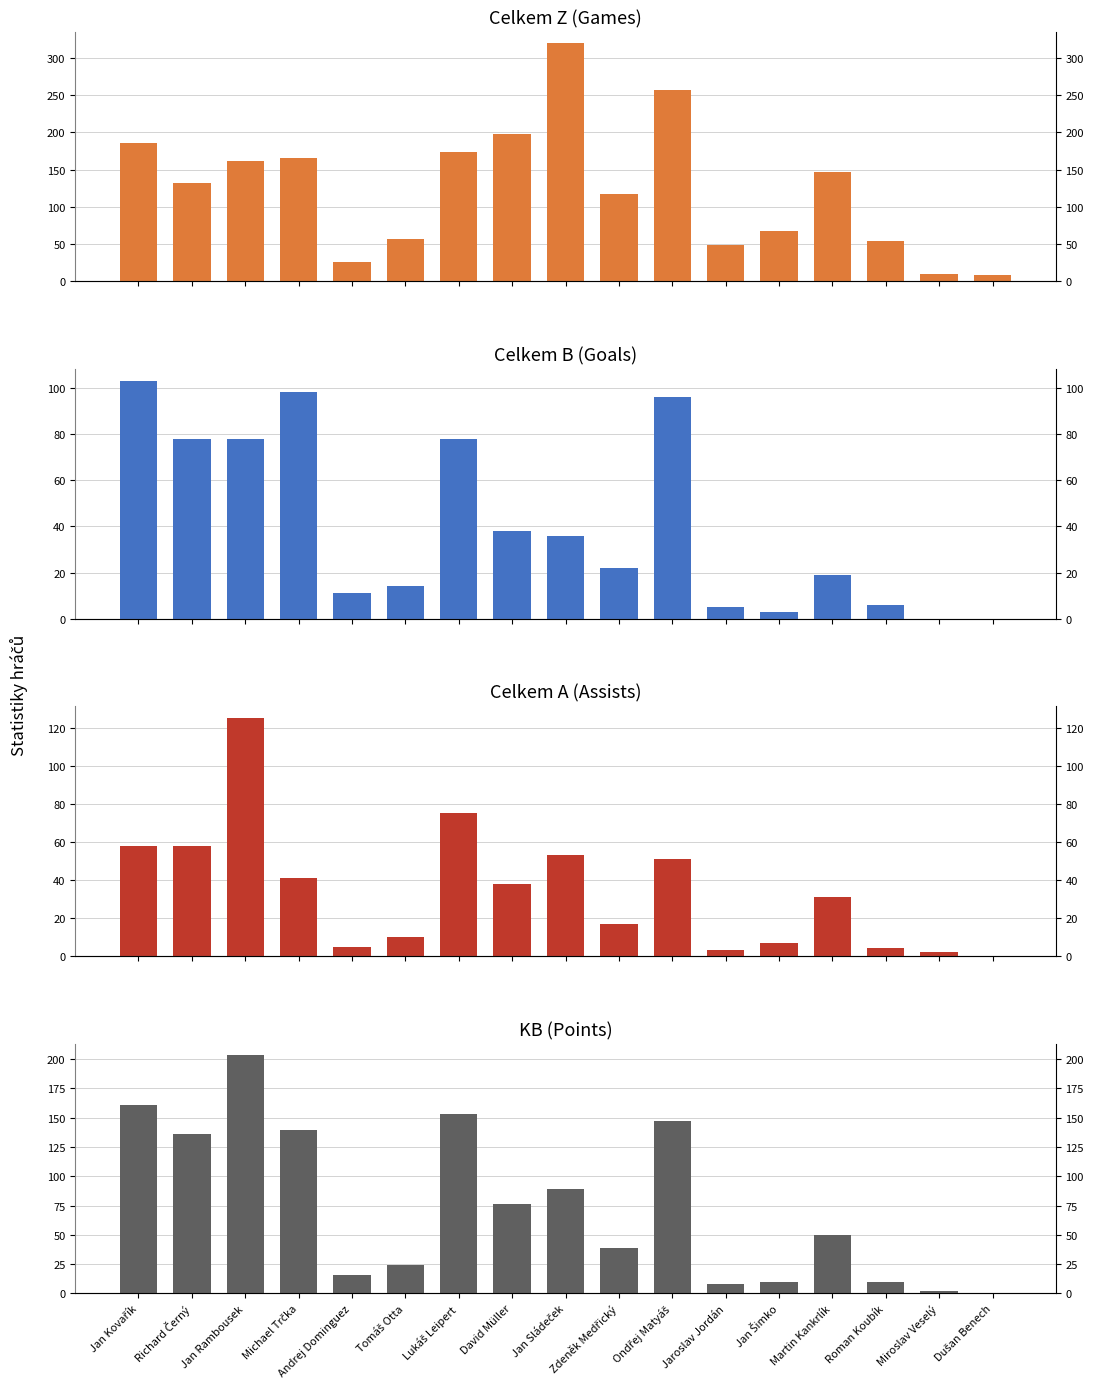

What is the difference between the highest and lowest values at Ondřej Matyáš?

206